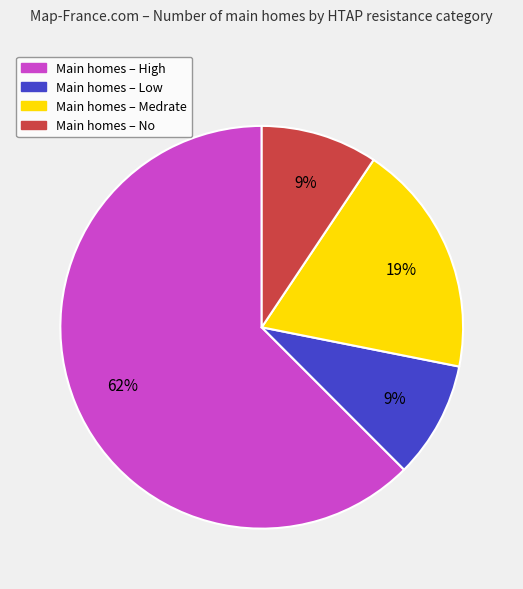

Does any single category account for the majority?

Yes